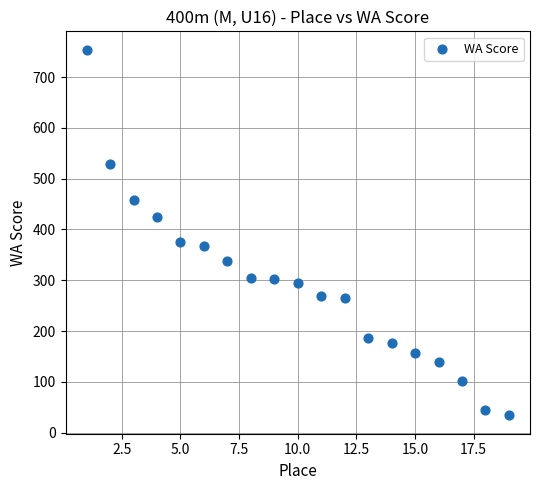

What is the range of X values (max minus min)?

18